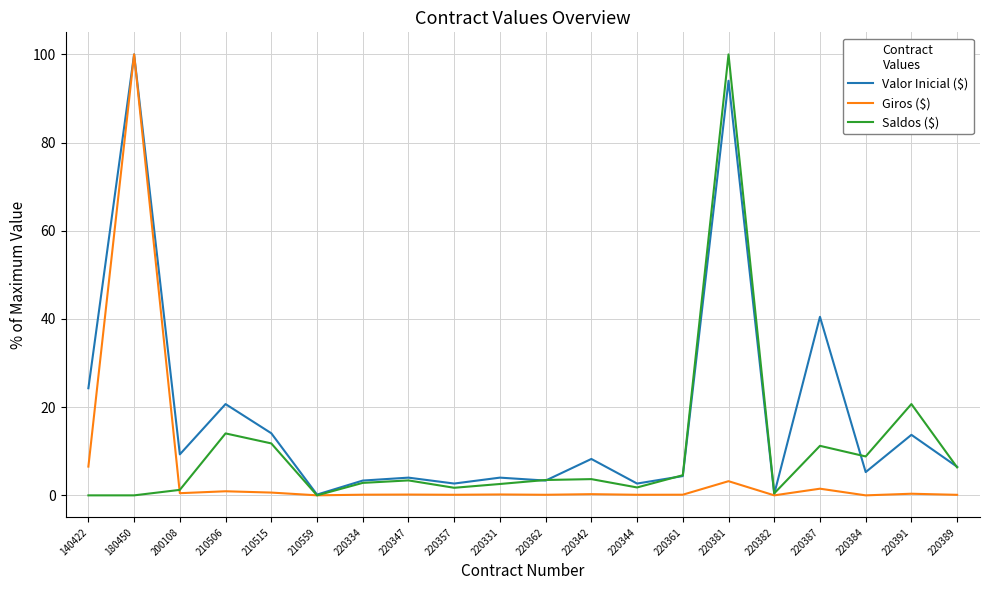

How many series are shown in this chart?

3